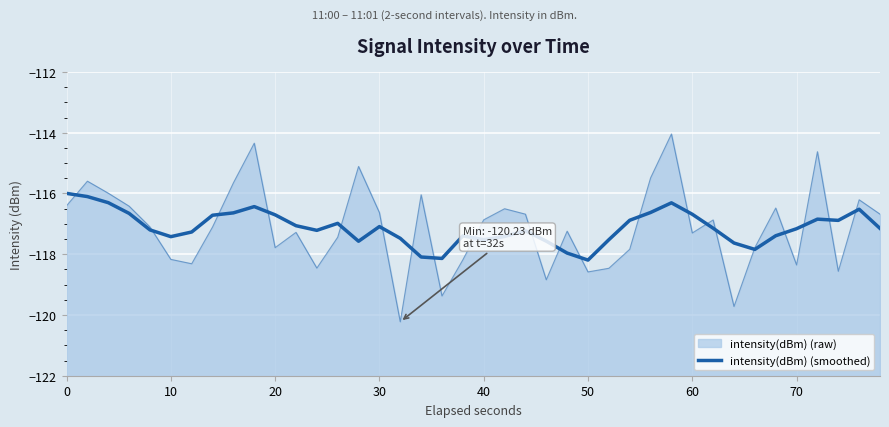

What is the value of the 3rd point from the left?

-116.3